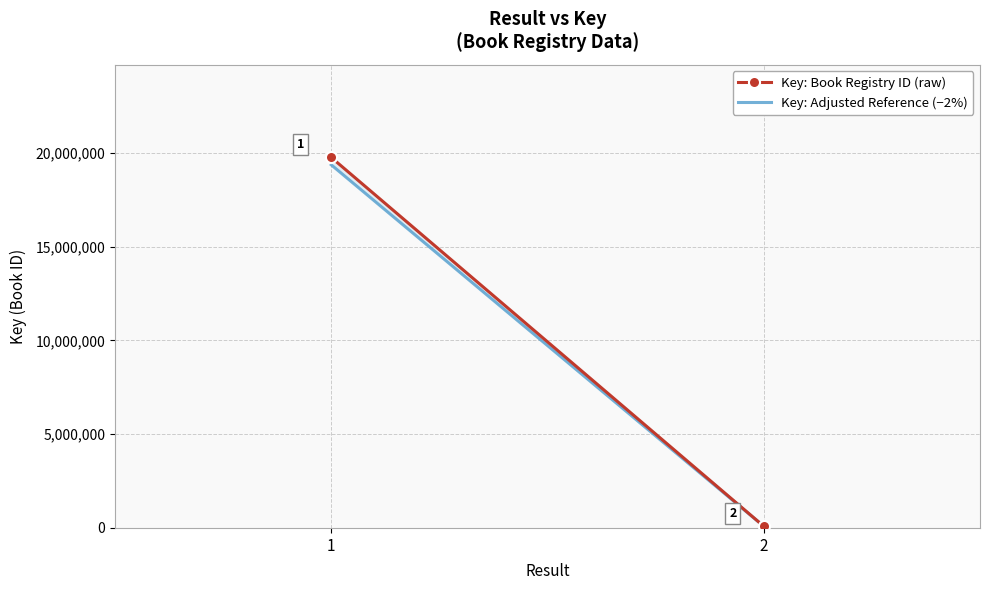

What is the spread (max minus min) of values at 1?

395013.5